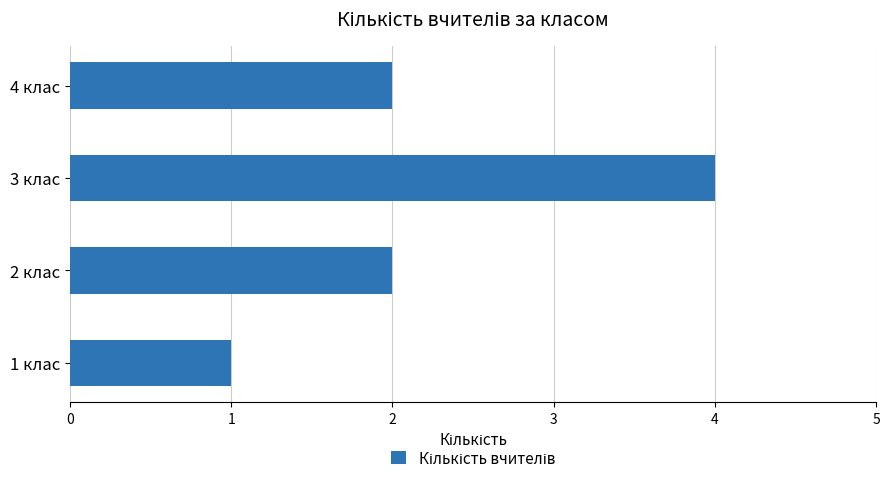

The chart shows a value of 3 at 2 клас. True or false?

False